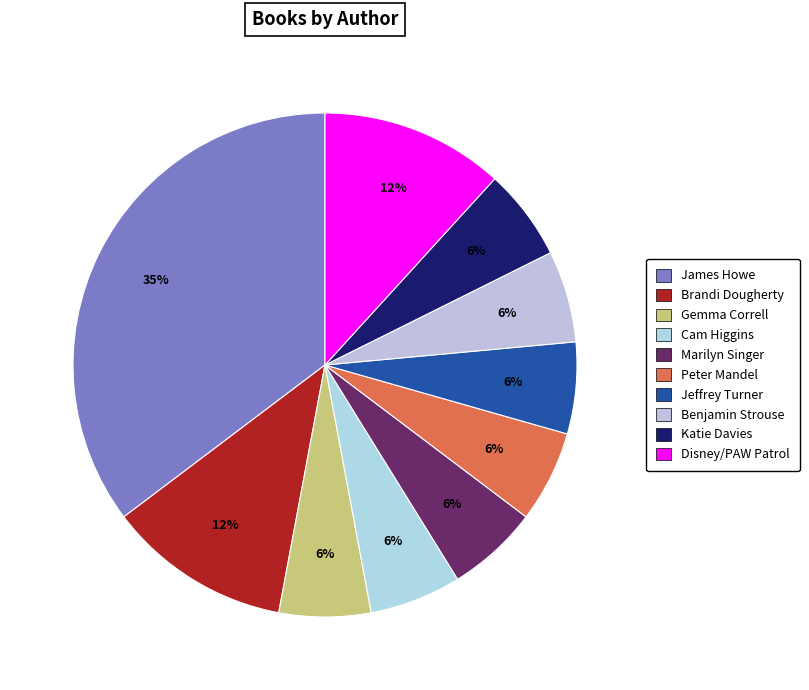

Rank the categories by value from lowest to highest.

Gemma Correll, Cam Higgins, Marilyn Singer, Peter Mandel, Jeffrey Turner, Benjamin Strouse, Katie Davies, Brandi Dougherty, Disney/PAW Patrol, James Howe